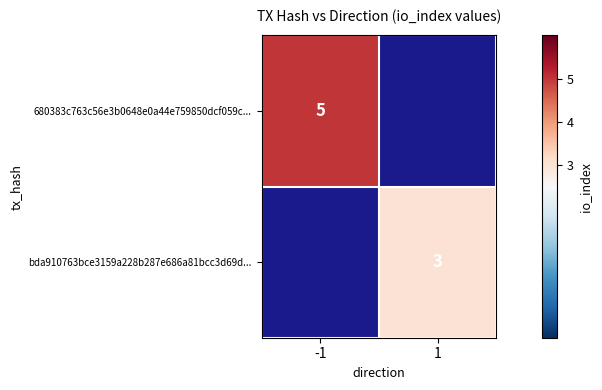

Is the value of 680383c763c56e3b0648e0a44e759850dcf059c... at -1 greater than the value of bda910763bce3159a228b287e686a81bcc3d69d... at 1?

Yes